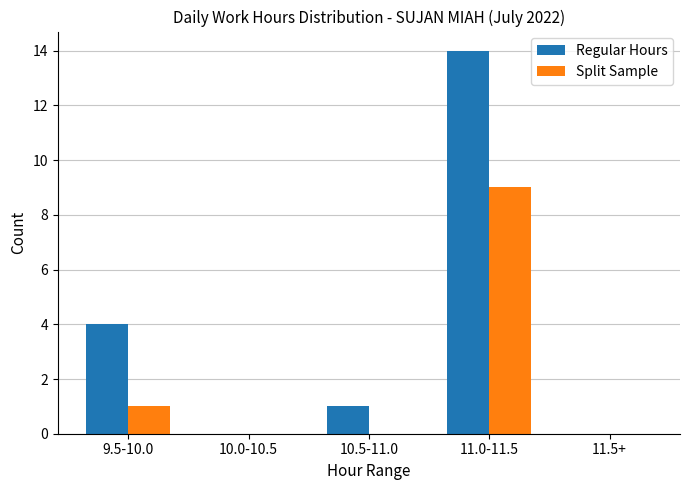

What is the sum of the Regular Hours values at 10.5-11.0 and 9.5-10.0?

5